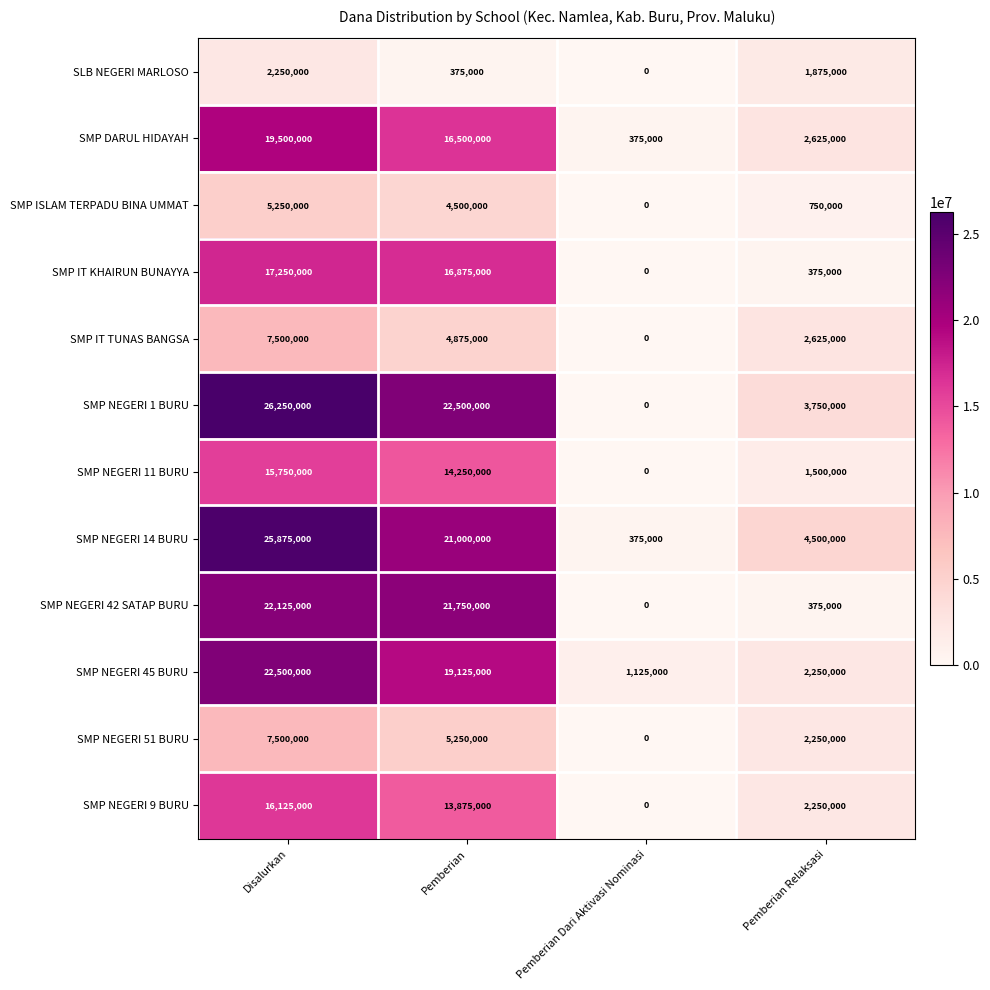

Is it true that SMP NEGERI 51 BURU equals 3380977 at Pemberian?

False